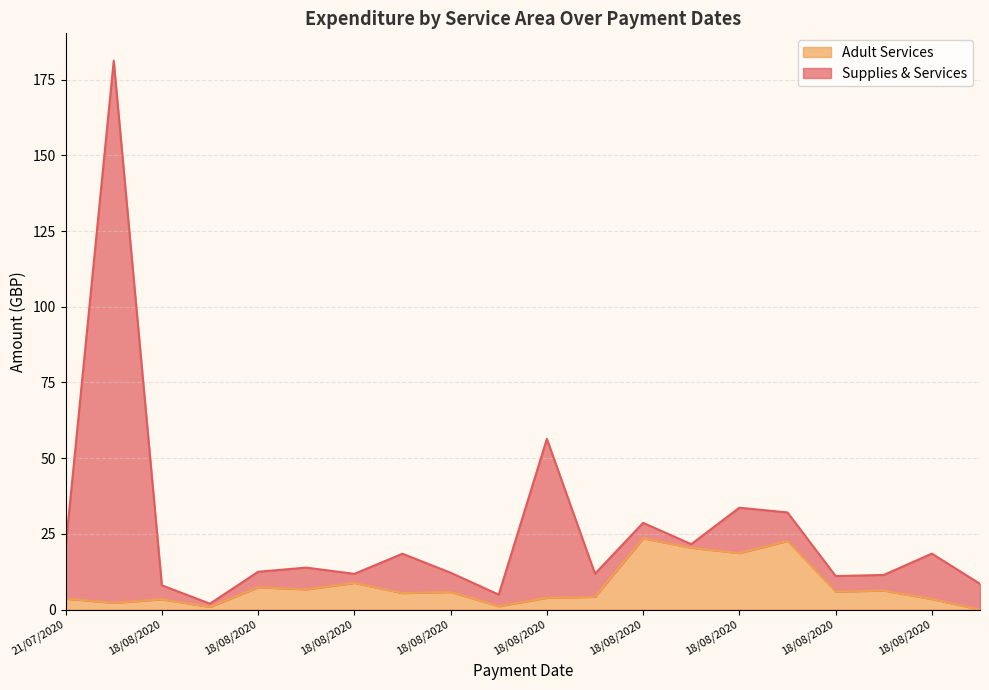

In Supplies & Services, how many points are higher than both neighbors (excluding endpoints)?

7